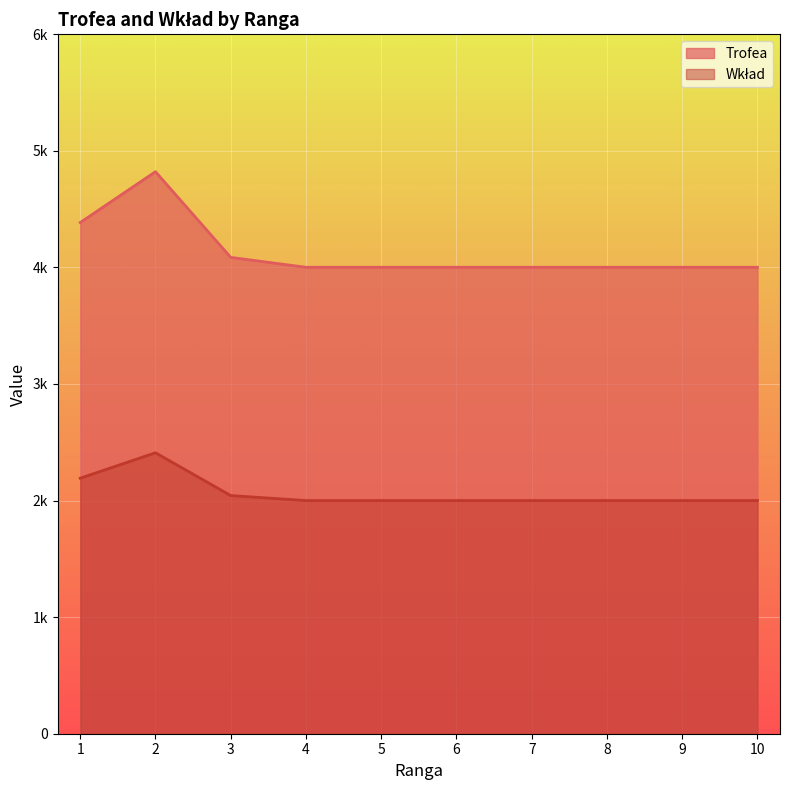

True or false: Wkład and Trofea intersect in this chart.

False